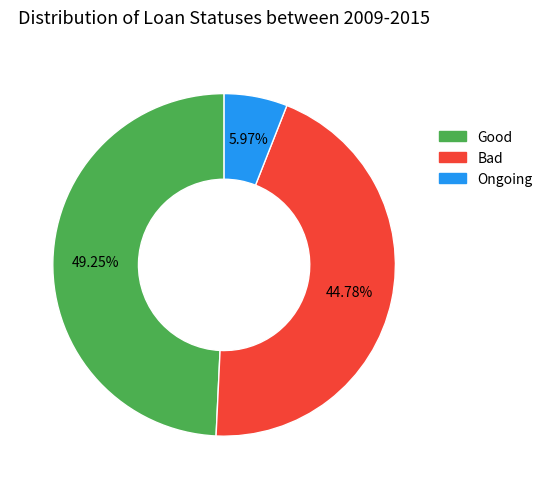

Is there any slice that represents more than half of the pie?

No